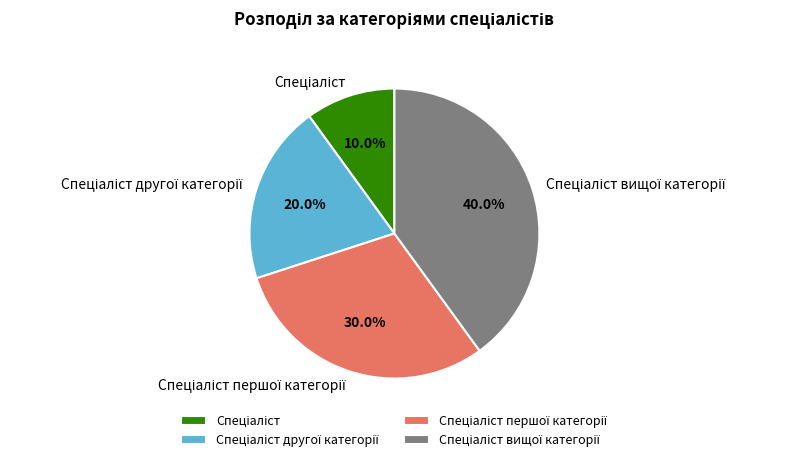

Does any single category account for the majority?

No